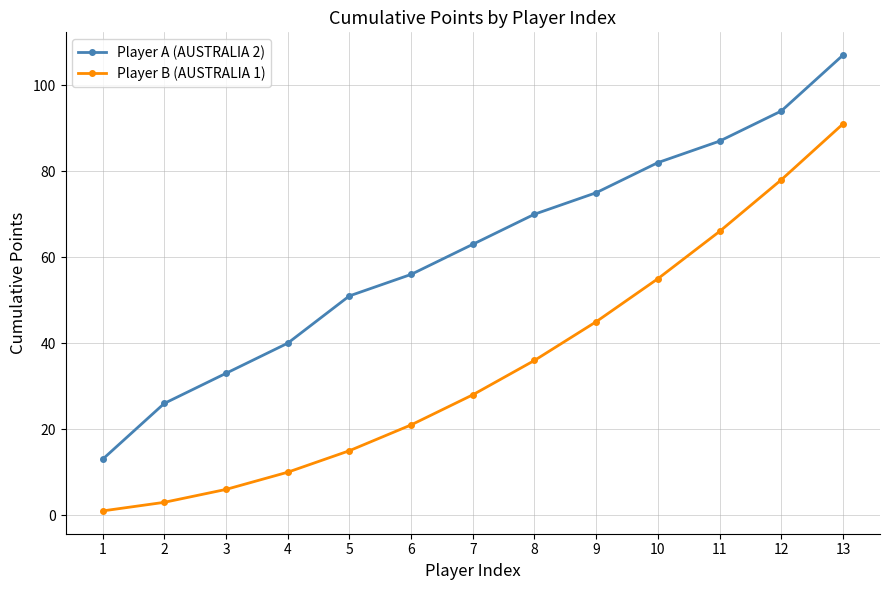

True or false: Player A (AUSTRALIA 2) has a value of 107 at 13.

True